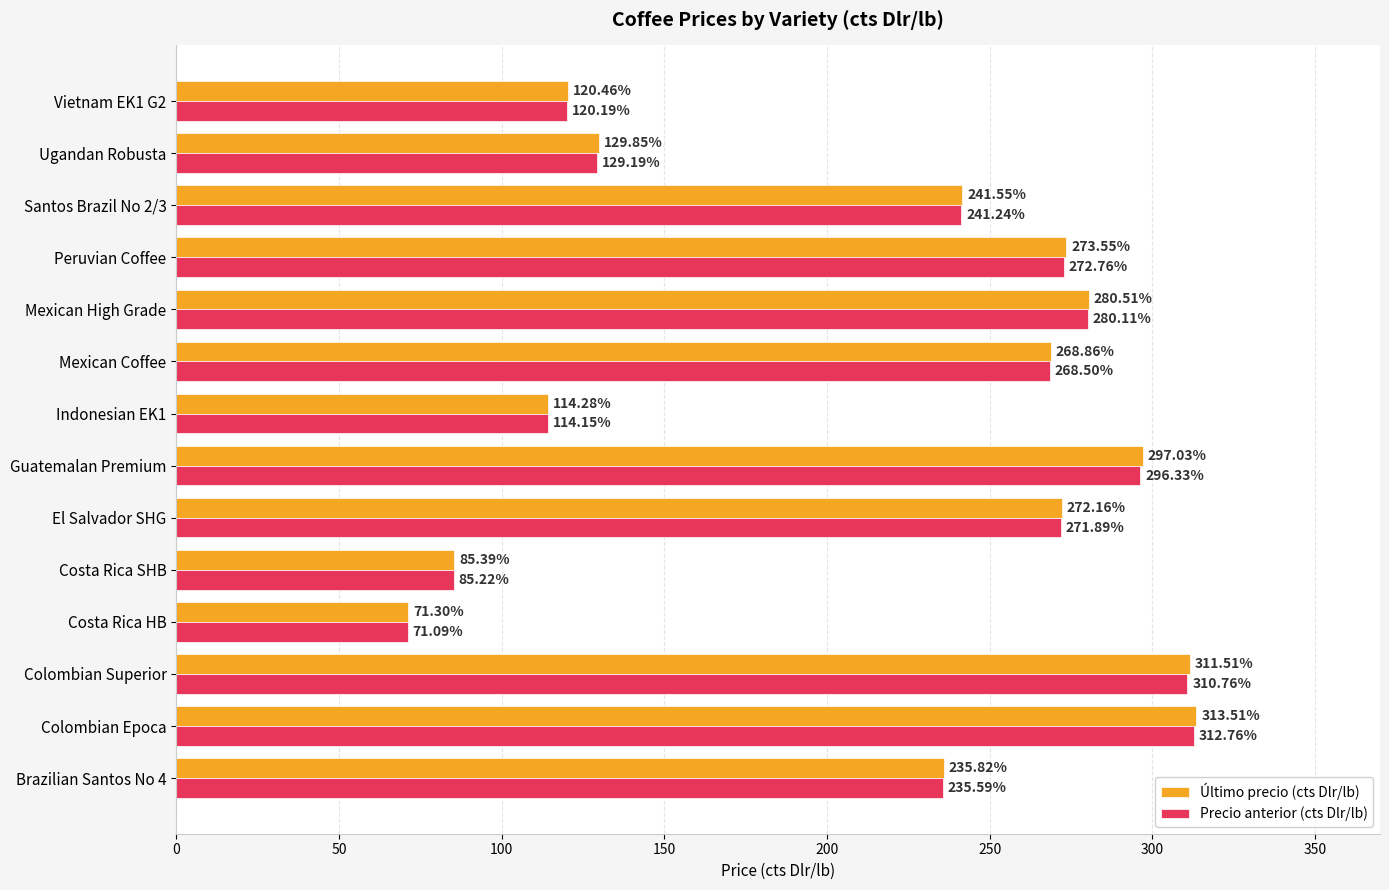

What is the spread (max minus min) of values at Mexican Coffee?

0.4